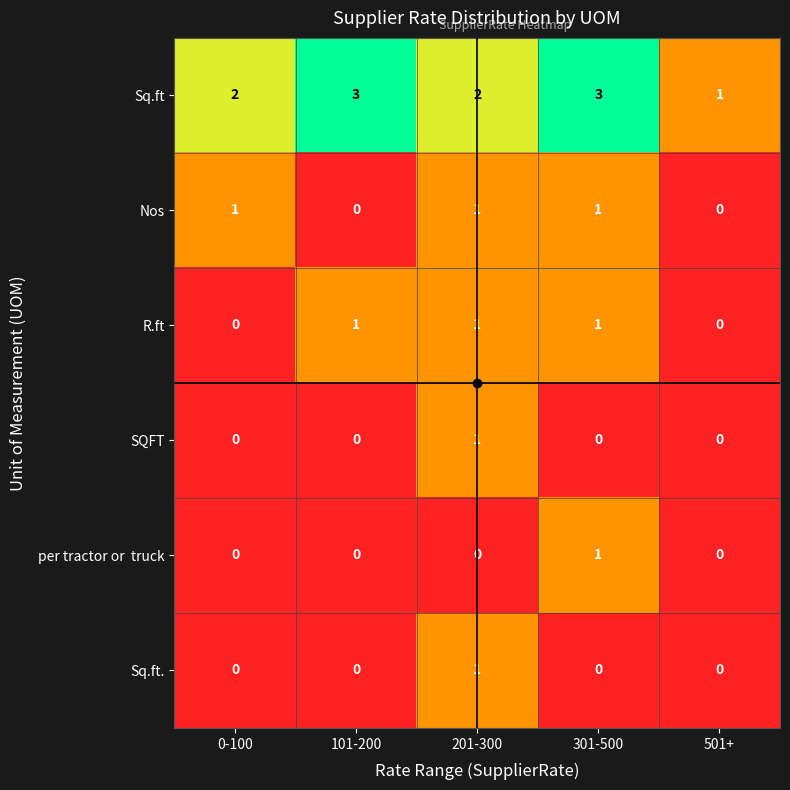

Which series has the largest range (max minus min)?

Sq.ft